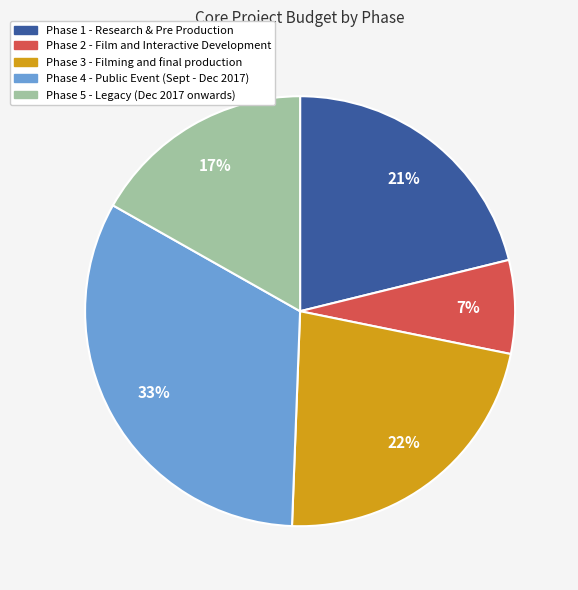

What is the ratio of the value at Phase 2 - Film and Interactive Development to the value at Phase 1 - Research & Pre Production?

0.3